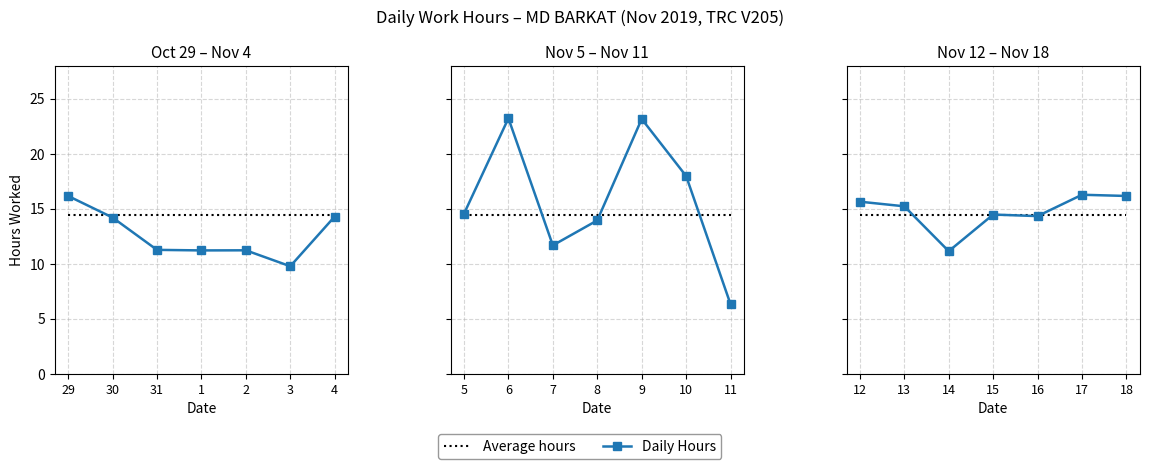

List the labels in order of Average hours value, largest first.

29, 30, 31, 1, 2, 3, 4